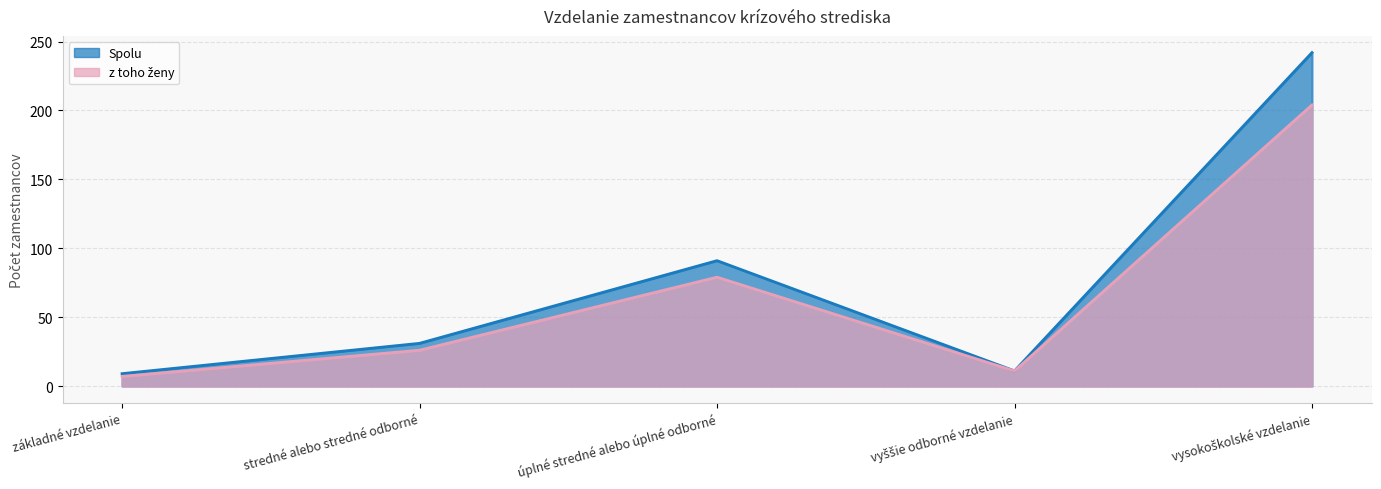

What is the label of the 5th point from the left?

vysokoškolské vzdelanie